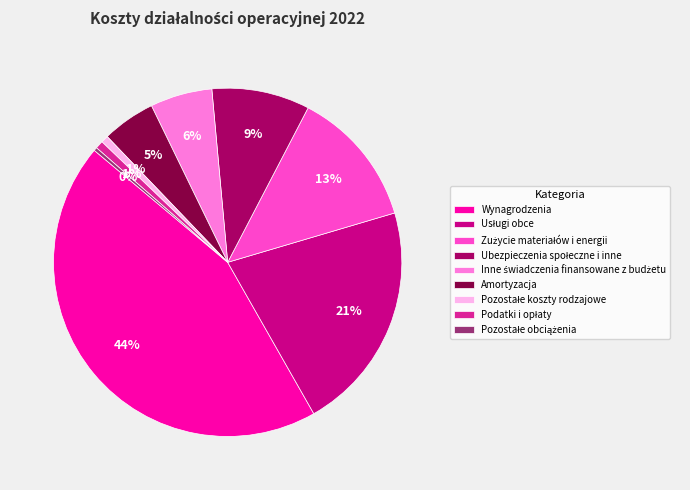

Which slice is the largest?

Wynagrodzenia